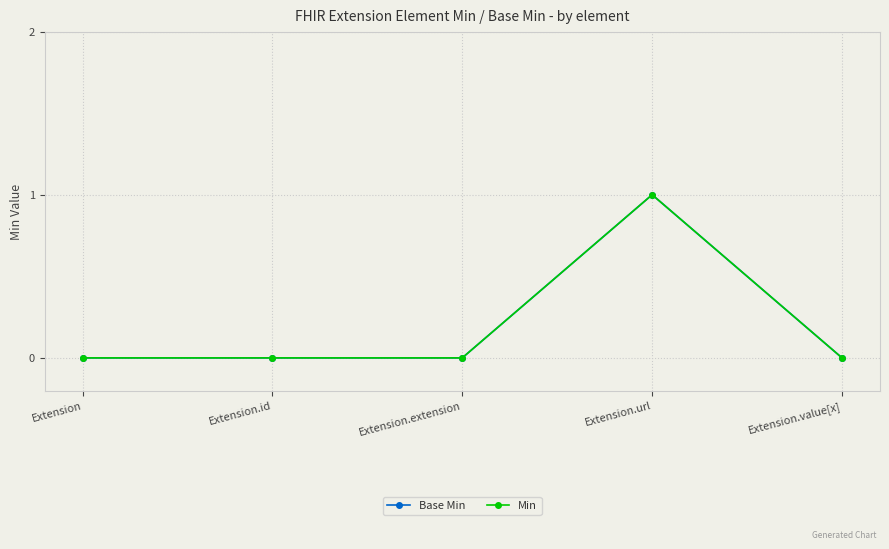

At which label does Min reach its peak?

Extension.url